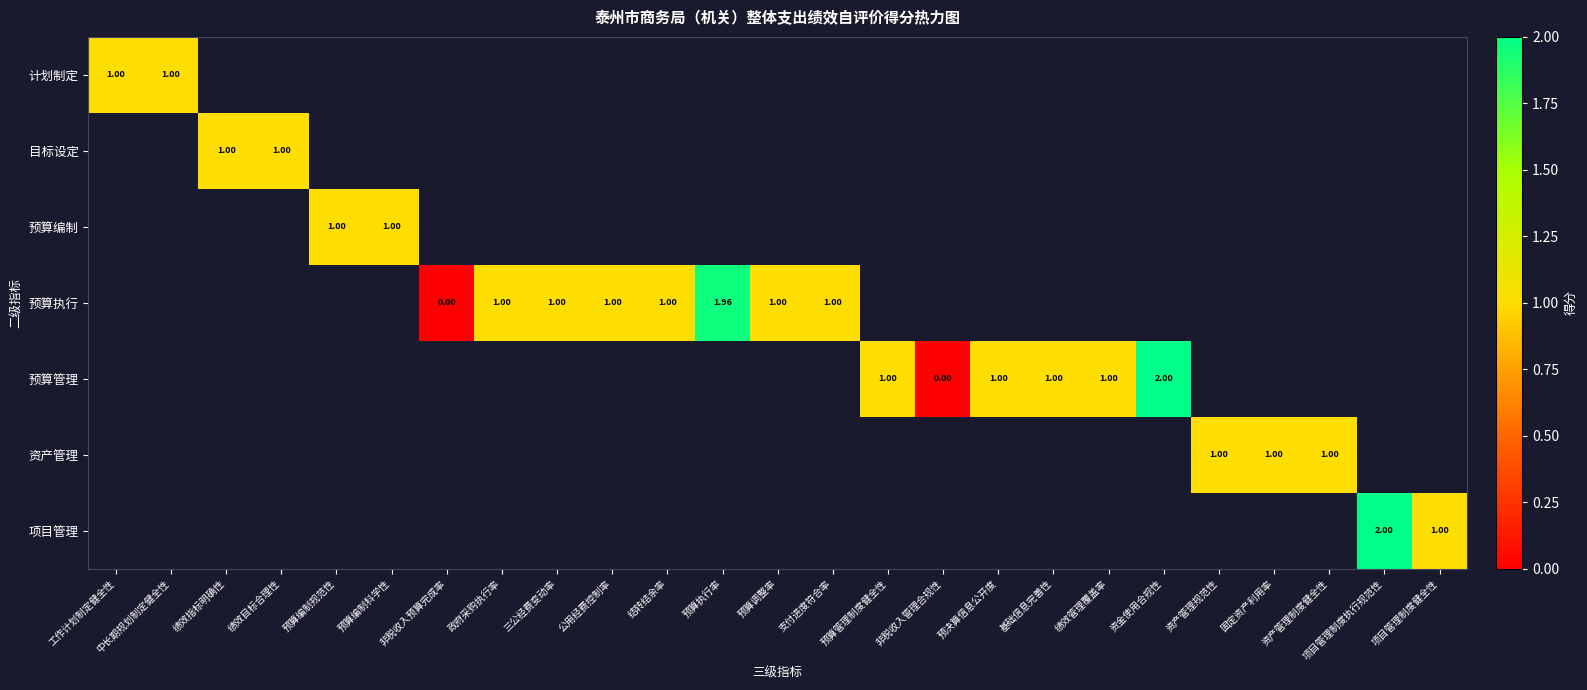

Count the number of data series in this chart.

7